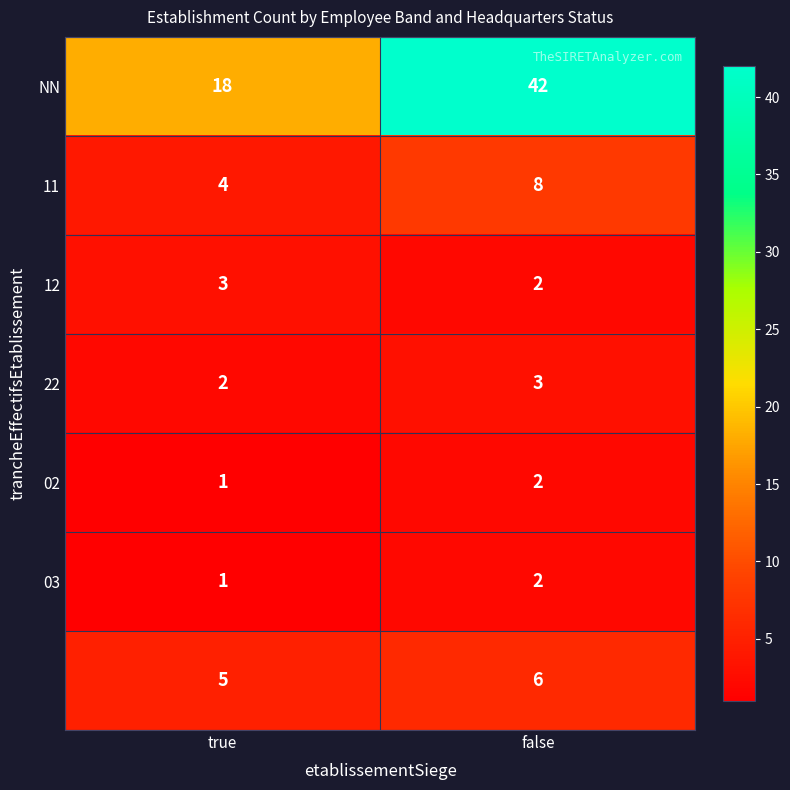

Which label corresponds to the smallest value in the chart?

true